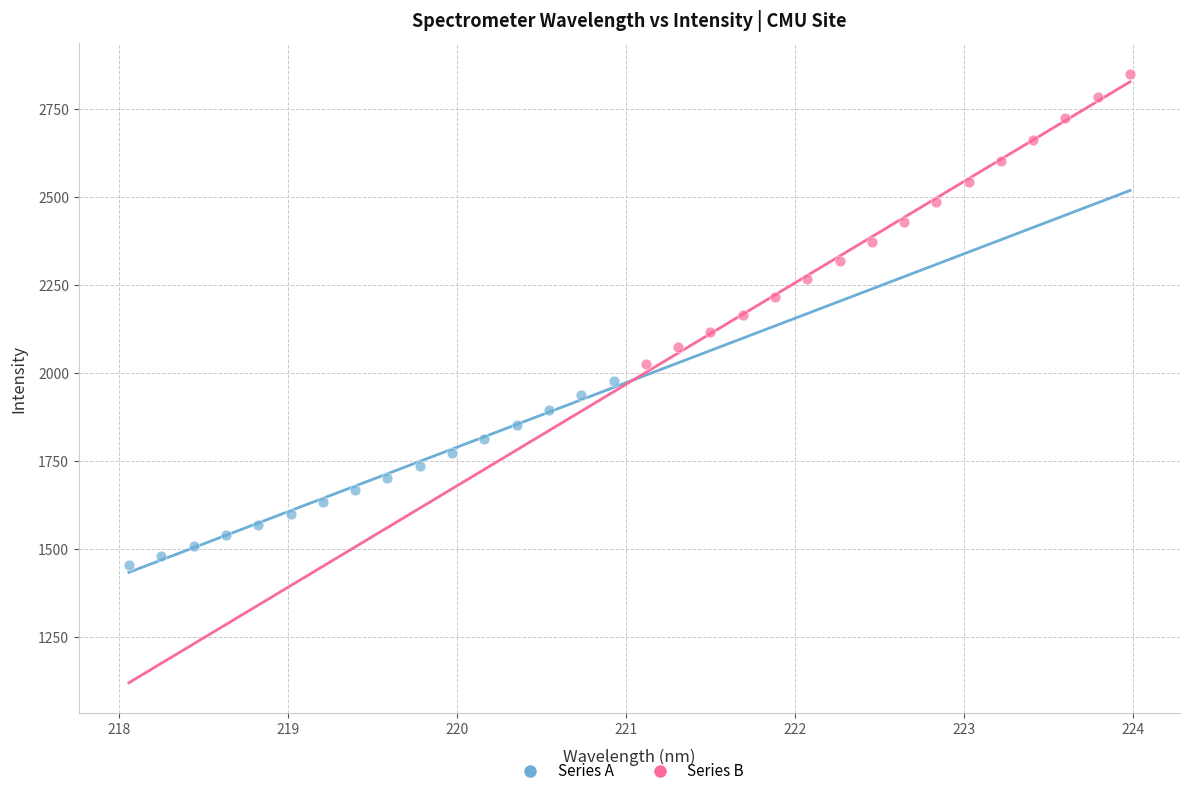

Which series has the widest spread of Y values?

Series B